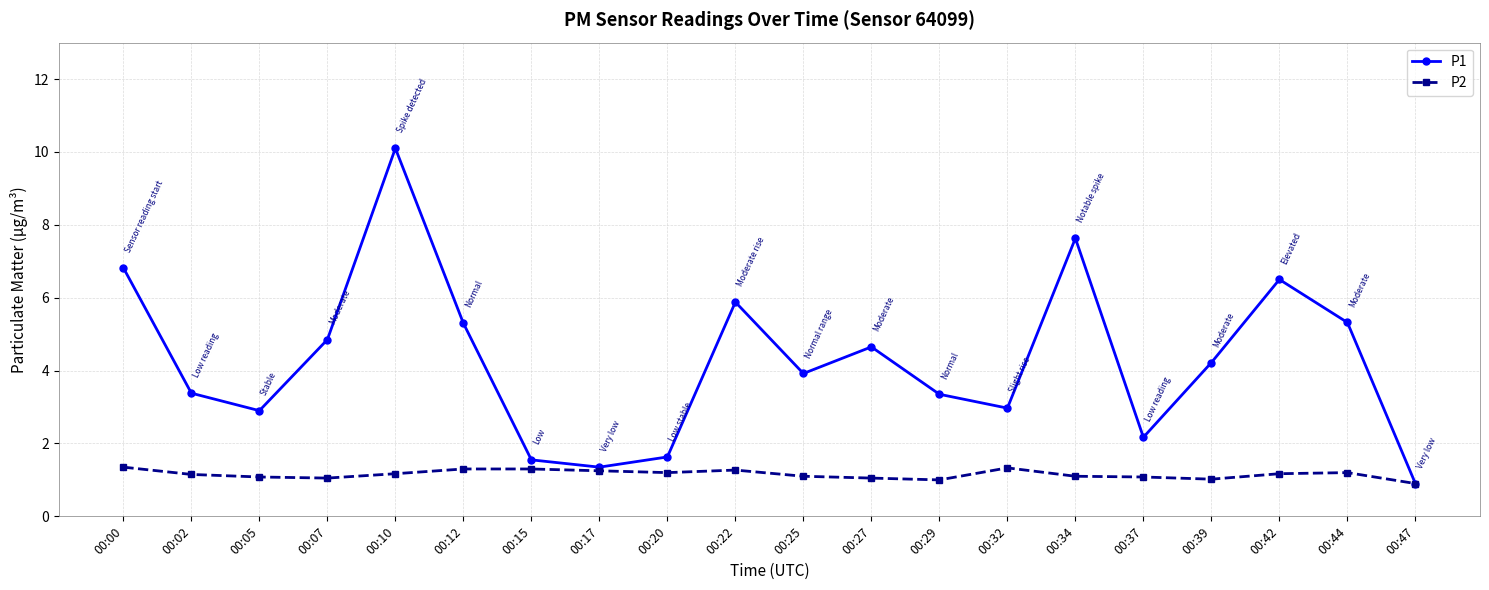

Where is the first local maximum for P1?

00:10